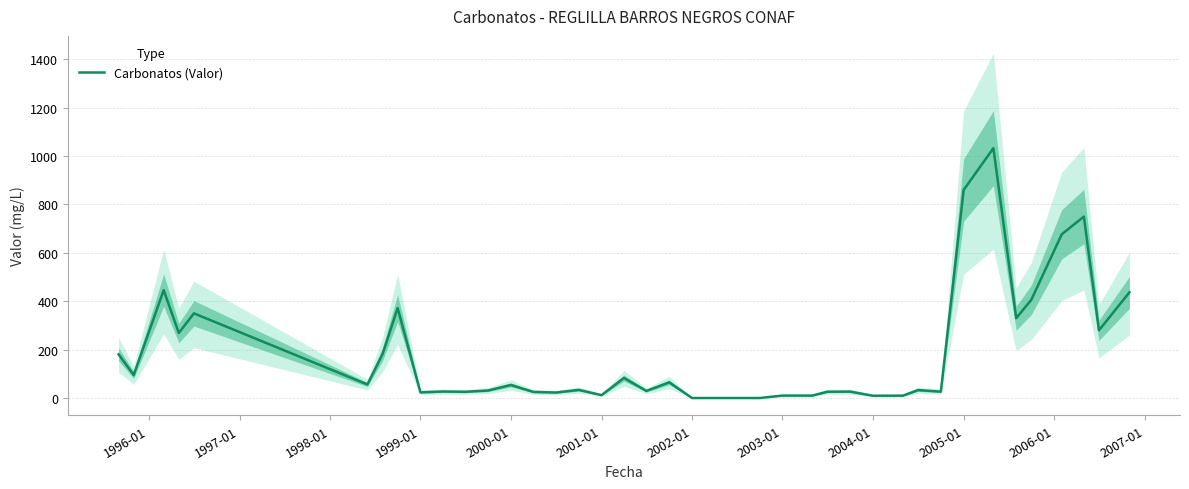

What is the highest value of the Carbonatos (Valor) series?

1033.0